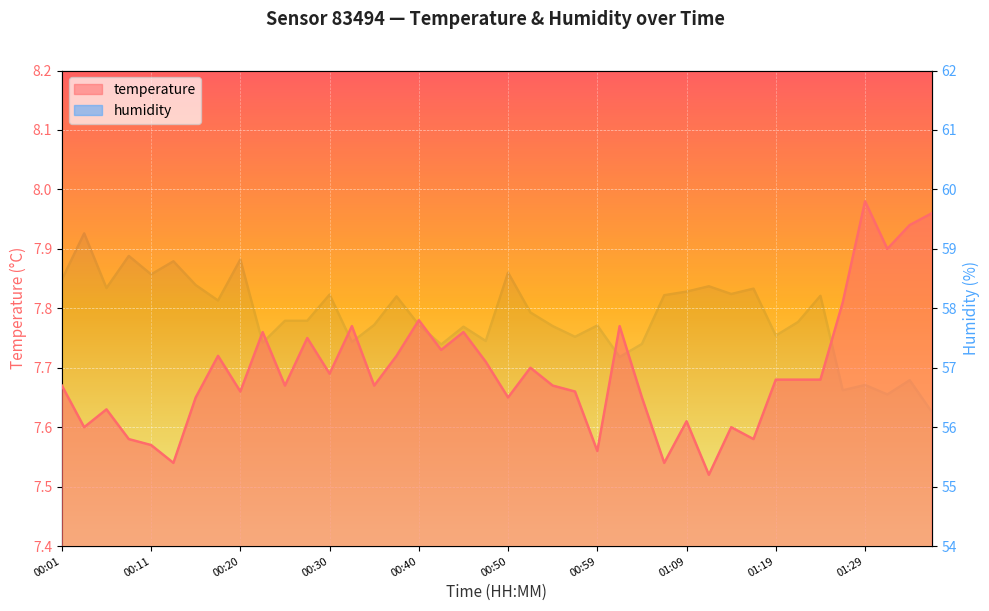

Where is the first local maximum for temperature?

00:06